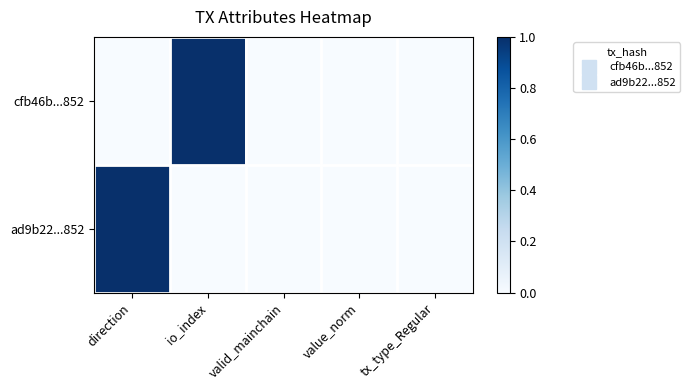

At how many categories does at least one series exceed 0?

2